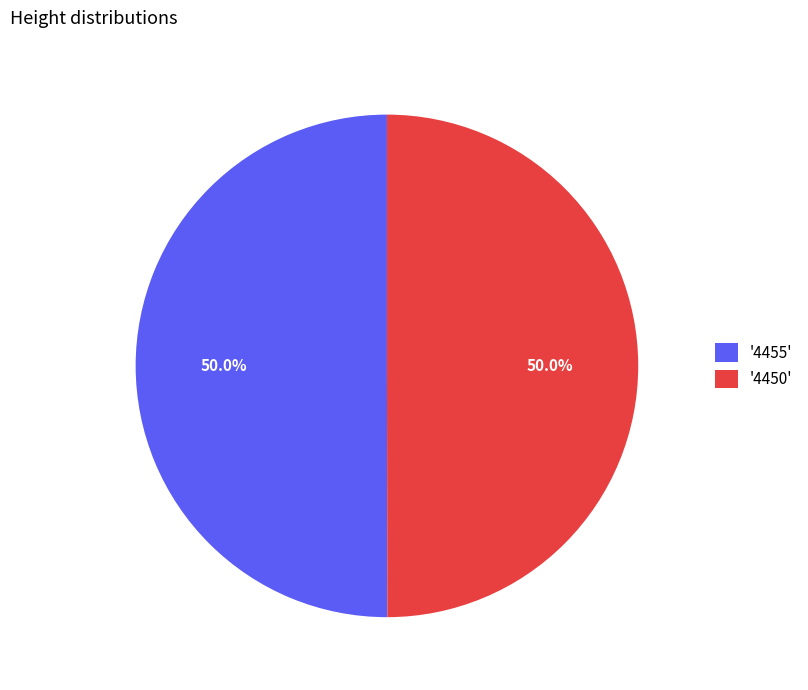

What percentage is NOT represented by '4455'?

50.0%